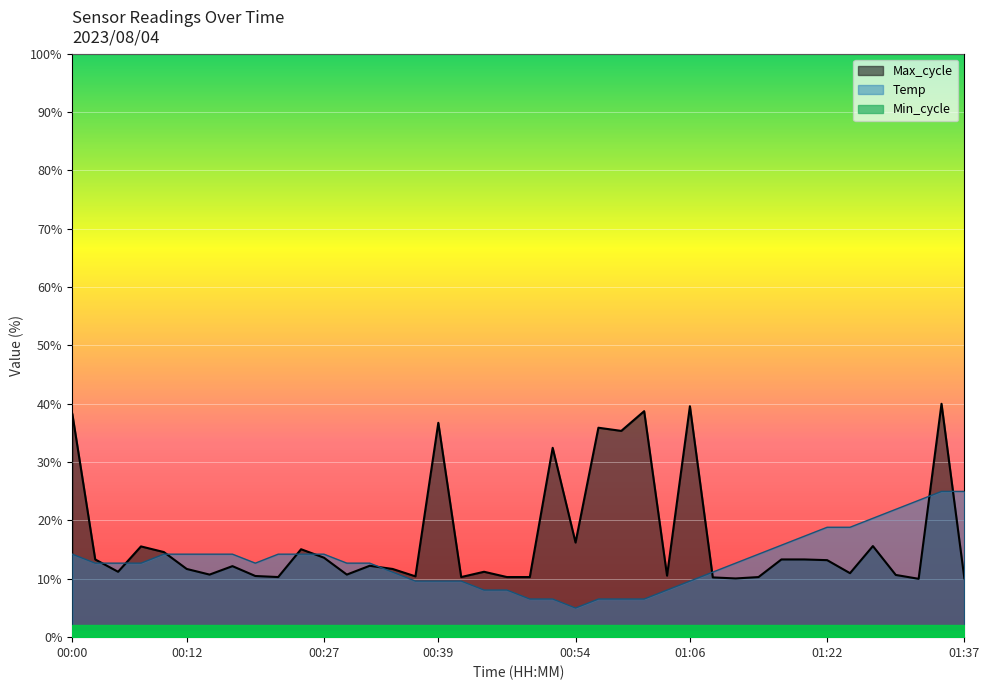

Reading left to right, what are all the values shown in this chart?

Temp: 14.2	12.7	12.7	12.7	14.2	14.2	14.2	14.2	12.7	14.2	14.2	14.2	12.7	12.7	11.1	9.6	9.6	9.6	8.1	8.1	6.5	6.5	5.0	6.5	6.5	6.5	8.1	9.6	11.1	12.7	14.2	15.8	17.3	18.8	18.8	20.4	21.9	23.4	25.0	25.0
Max_cycle: 38.2	13.3	11.2	15.6	14.6	11.7	10.7	12.2	10.5	10.3	15.1	13.6	10.7	12.2	11.7	10.4	36.7	10.3	11.2	10.3	10.3	32.5	16.2	35.9	35.4	38.7	10.5	39.6	10.2	10.1	10.3	13.3	13.3	13.2	11.0	15.6	10.7	10.0	40.0	10.1